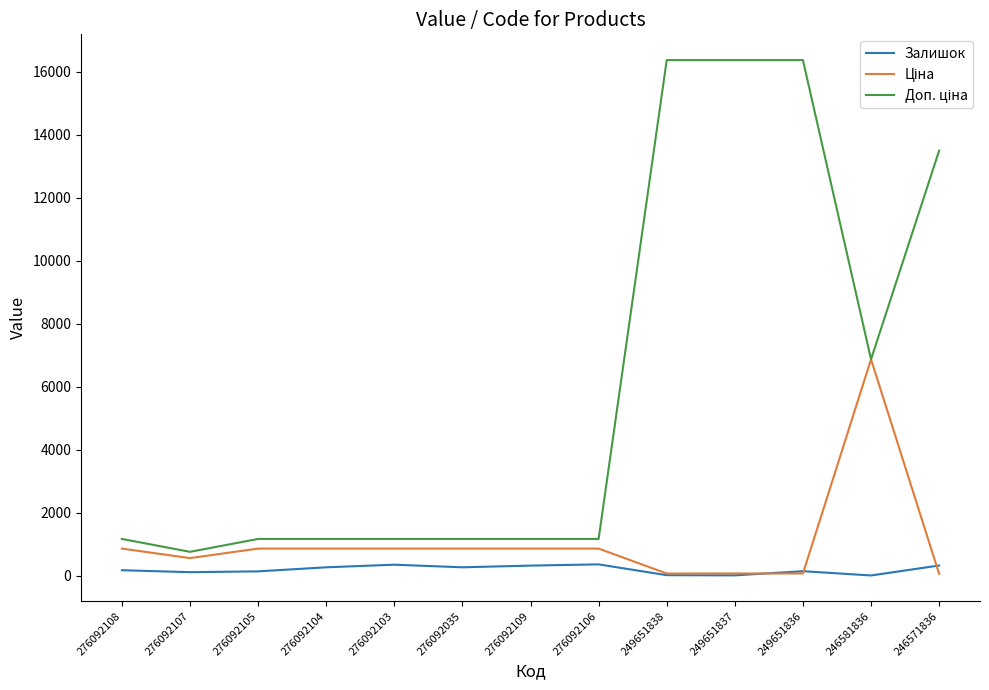

What is the greatest value displayed?

16366.5